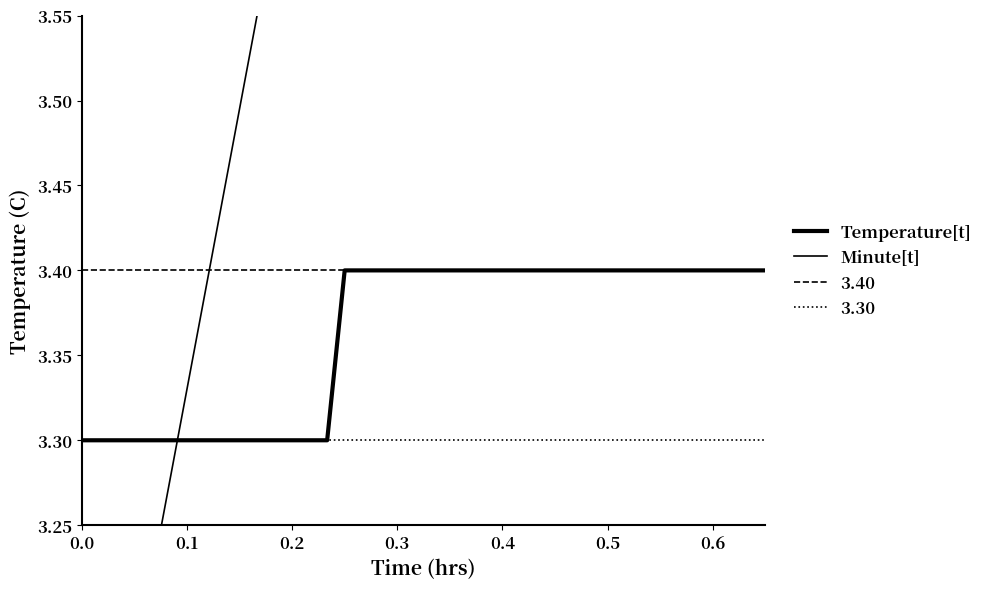

True or false: Minute[t] and Temperature[t] intersect in this chart.

True